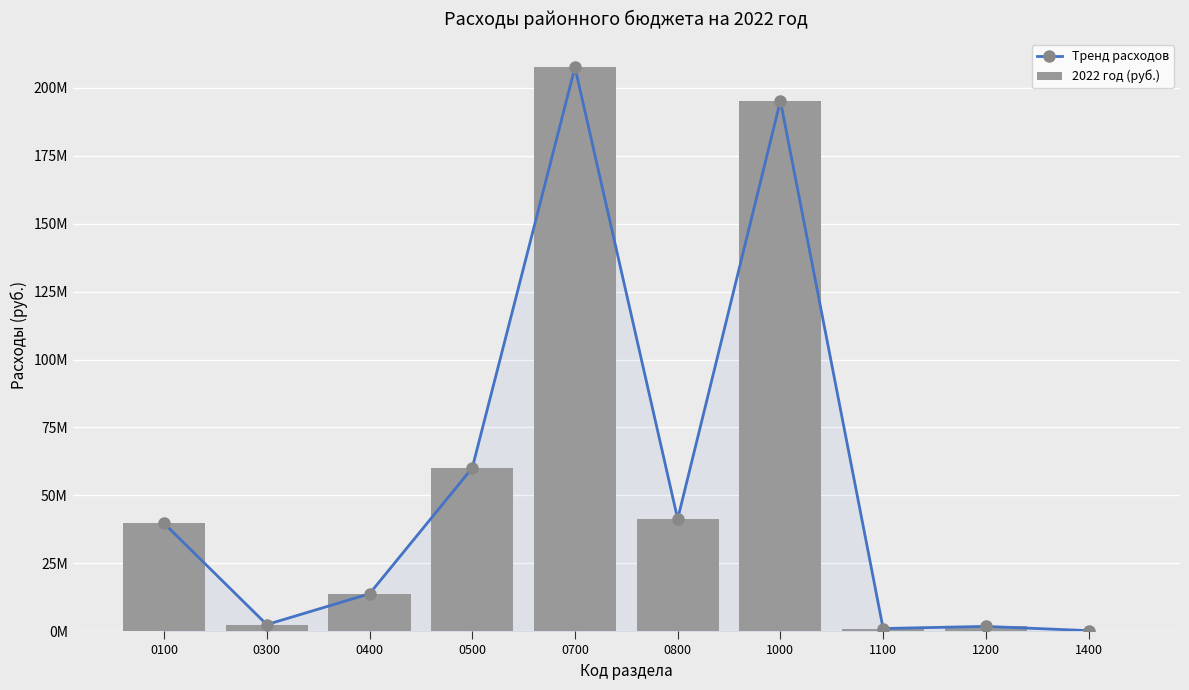

What value does the Тренд расходов series have at 0800, to the nearest 10?

41314670